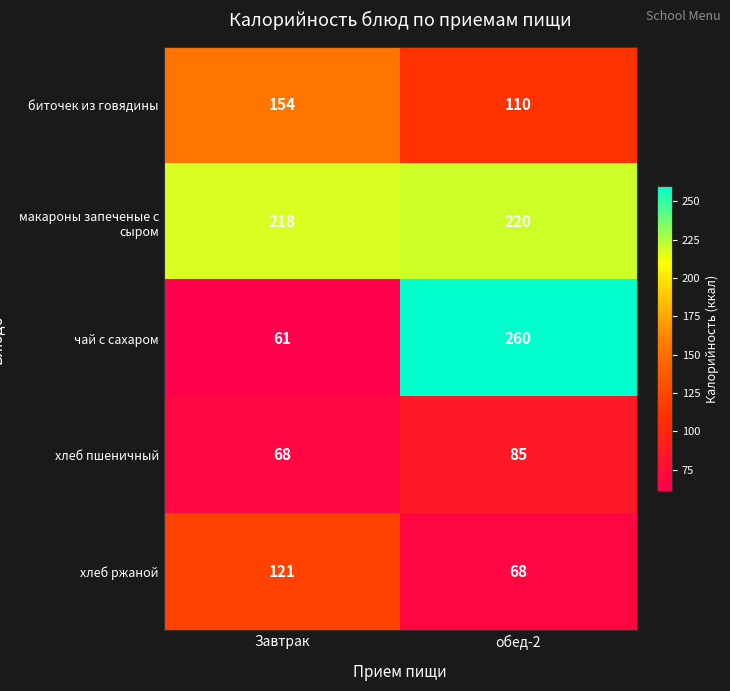

What is the average value of the макароны запеченые с сыром series?

219